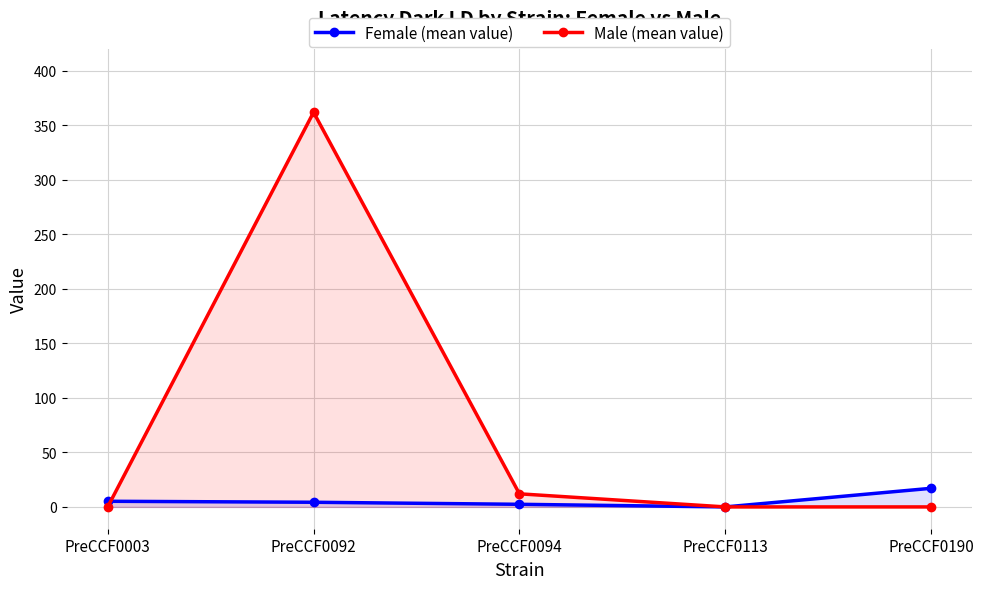

What is the maximum value shown in the chart?

362.0